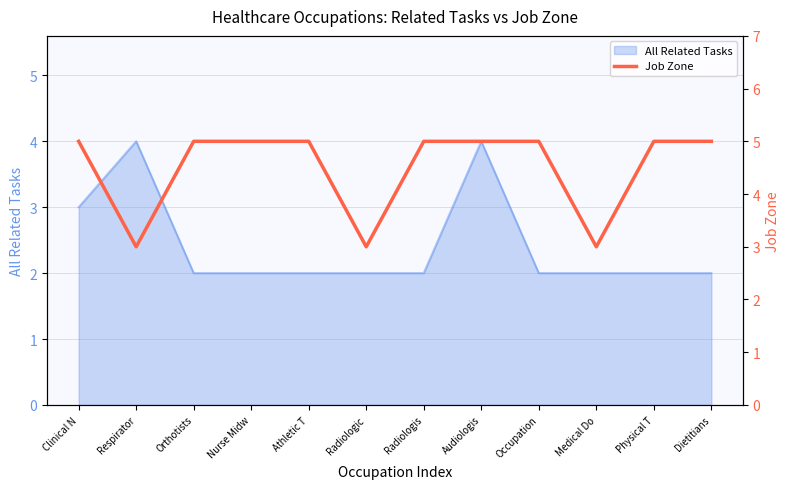

True or false: All Related Tasks has a value of 1 at Radiologis.

False